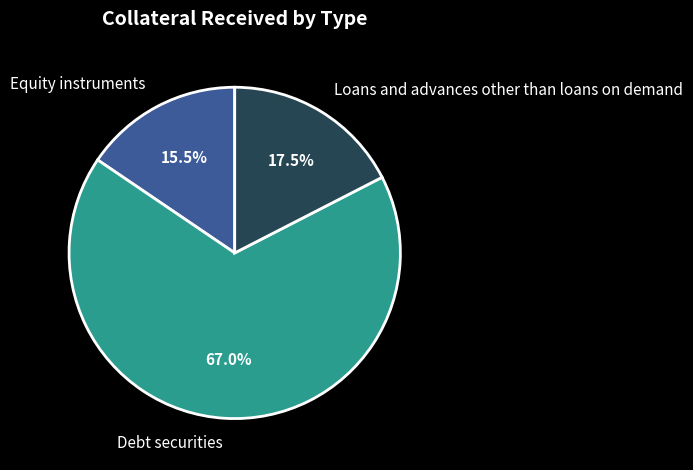

How many segments does this pie chart have?

3